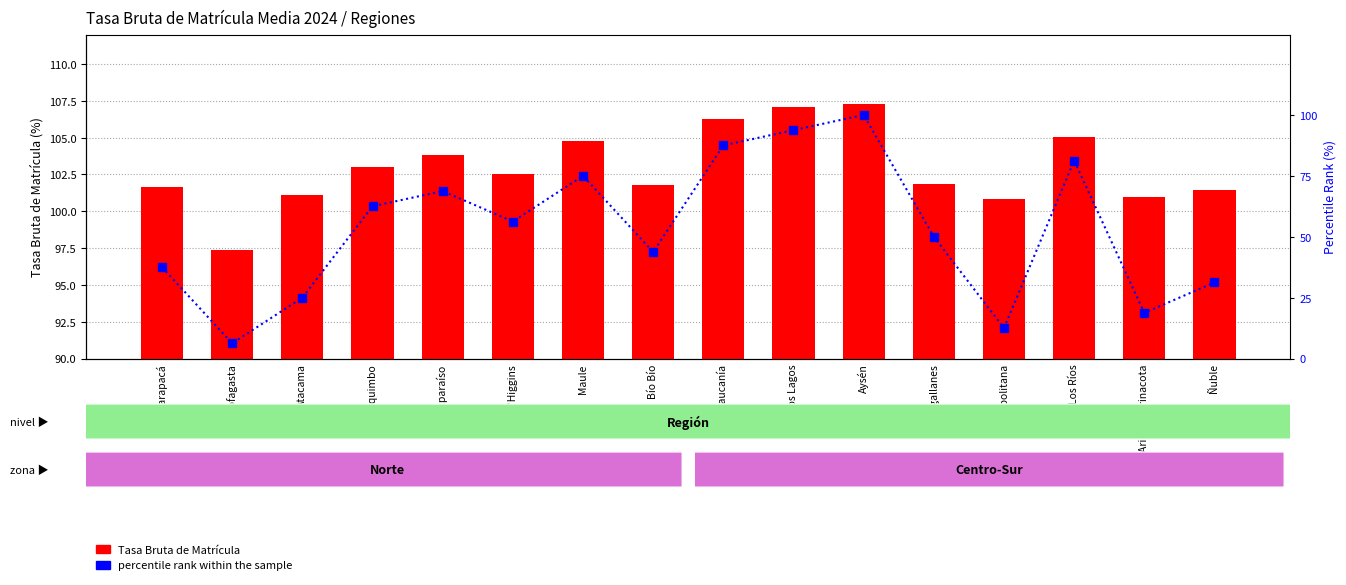

What is the total value across all series at Bío Bío?

145.5